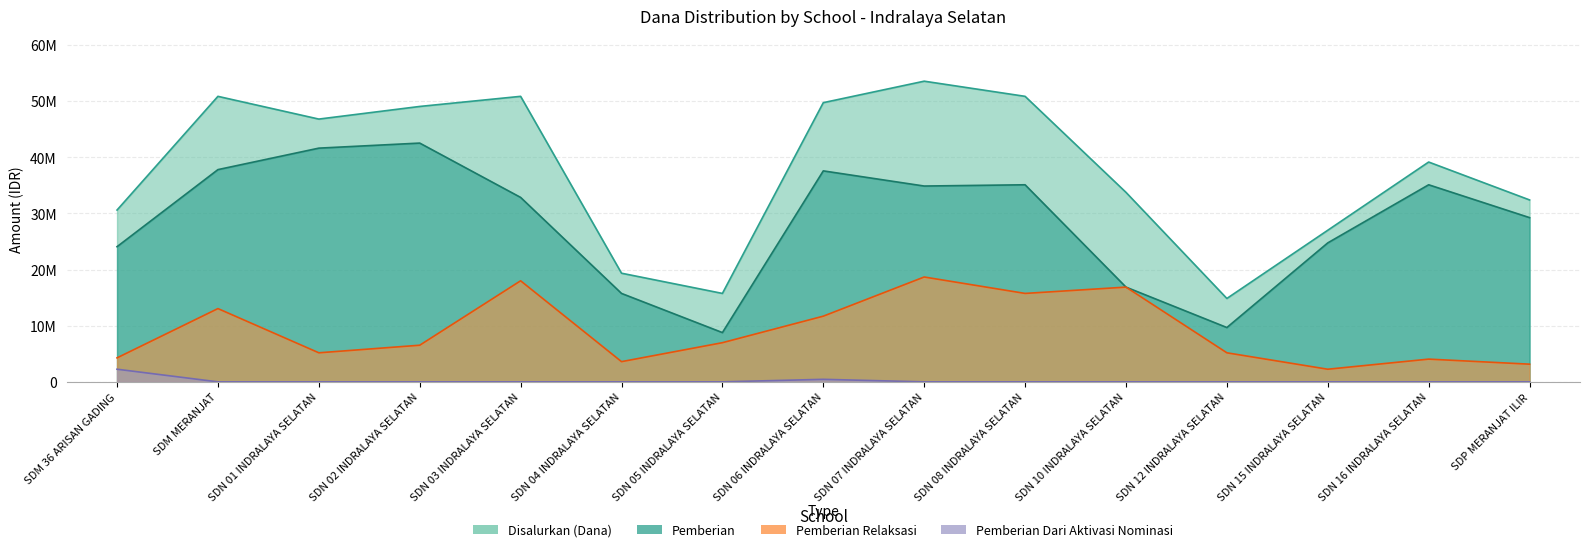

Reading left to right, what are all the values shown in this chart?

Disalurkan (Dana): 30600000	50850000	46800000	49050000	50850000	19350000	15750000	49725000	53550000	50850000	33750000	14850000	27000000	39150000	32400000
Pemberian: 24075000	37800000	41625000	42525000	32850000	15750000	8775000	37575000	34875000	35100000	16875000	9675000	24750000	35100000	29250000
Pemberian Dari Aktivasi Nominasi: 2250000	0	0	0	0	0	0	450000	0	0	0	0	0	0	0
Pemberian Relaksasi: 4275000	13050000	5175000	6525000	18000000	3600000	6975000	11700000	18675000	15750000	16875000	5175000	2250000	4050000	3150000